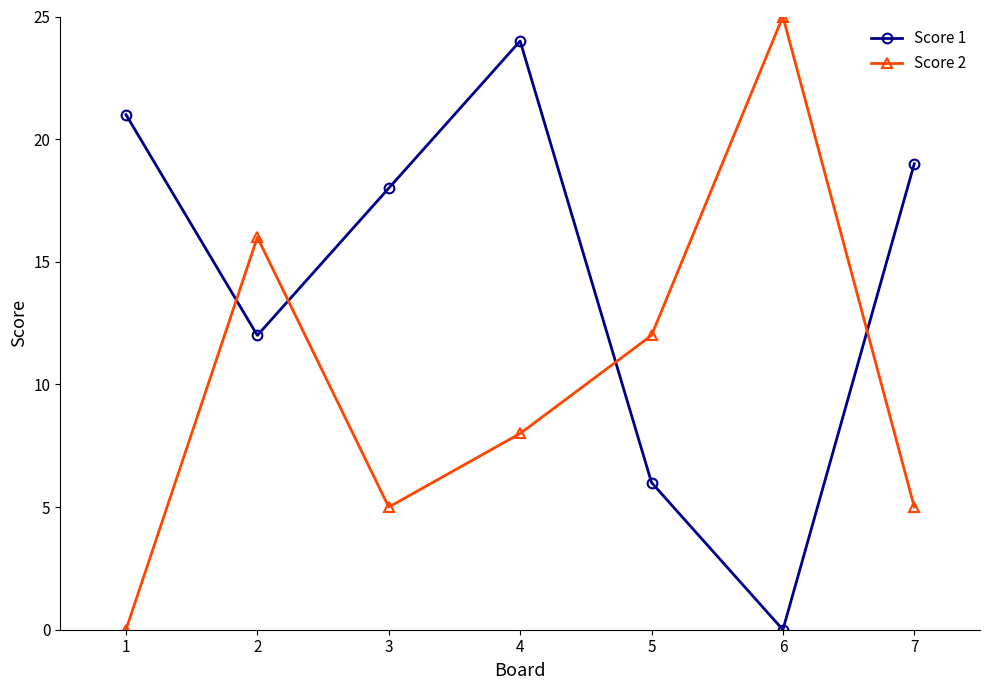

After their last crossing, which series has the higher values: Score 2 or Score 1?

Score 1